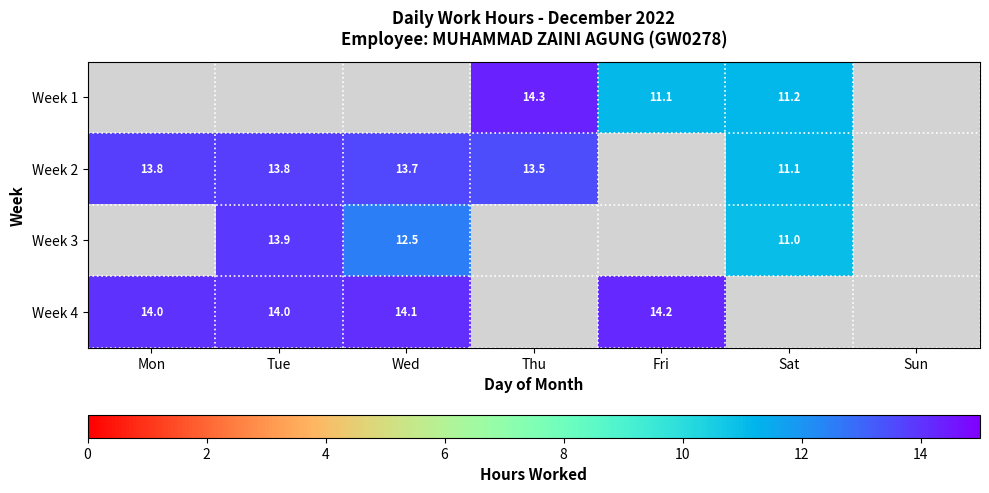

Is it true that Week 4 equals 14.2 at Fri?

True